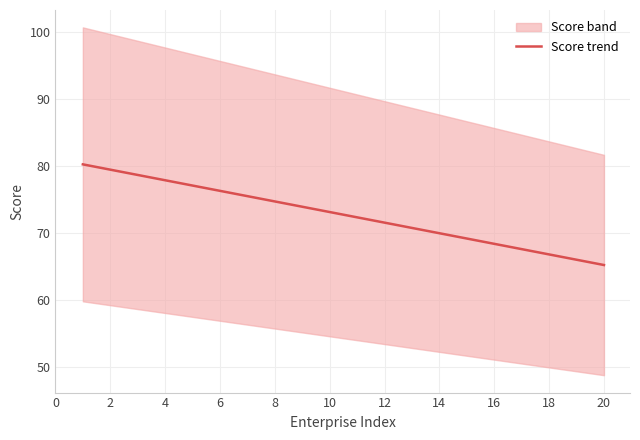

The Score trend series shows 35.6 at 8. True or false?

False